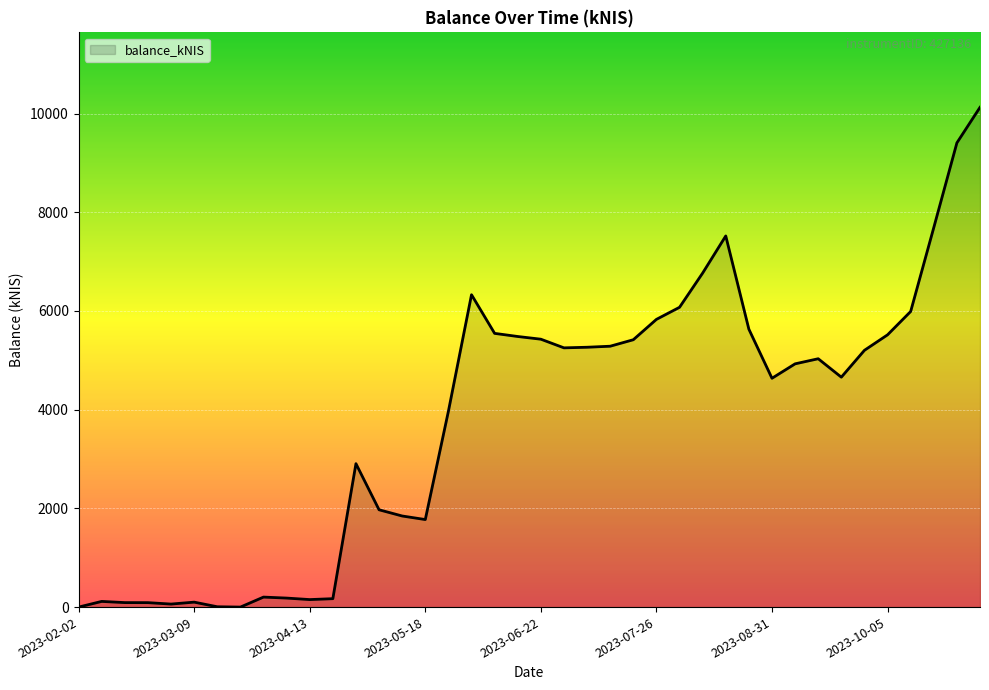

How many interior local valleys (lower than both neighbors) does the data have?

7